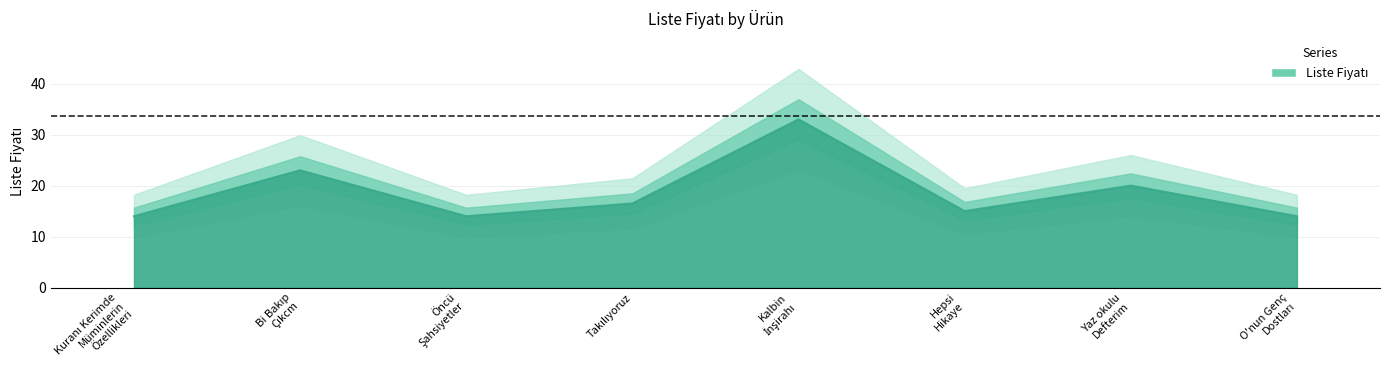

What value does the data have at Bi Bakıp
Çıkcm?

23.0